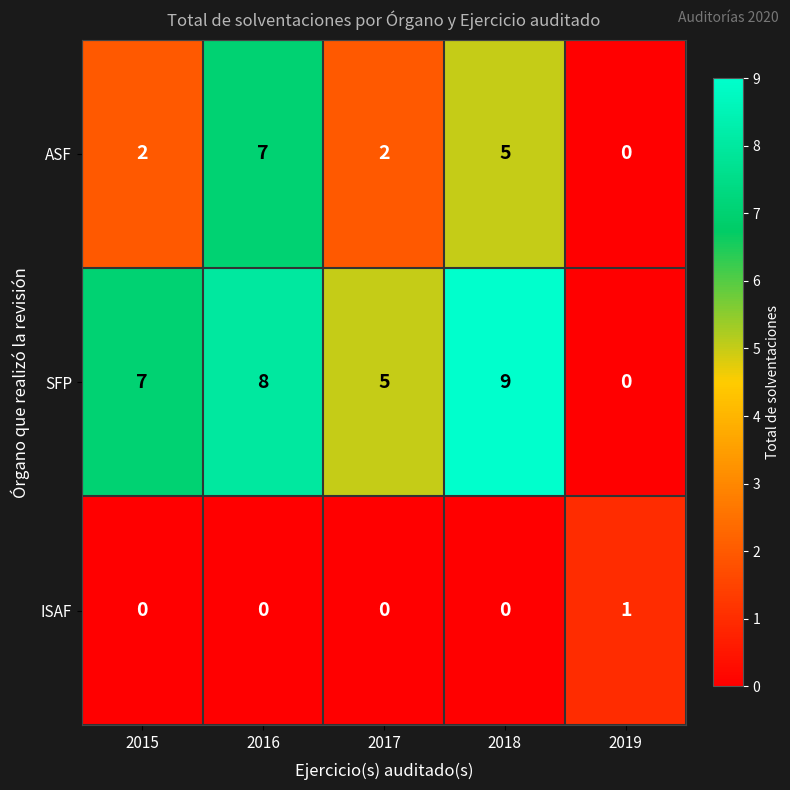

List the series in order of their peak value, lowest first.

ISAF, ASF, SFP